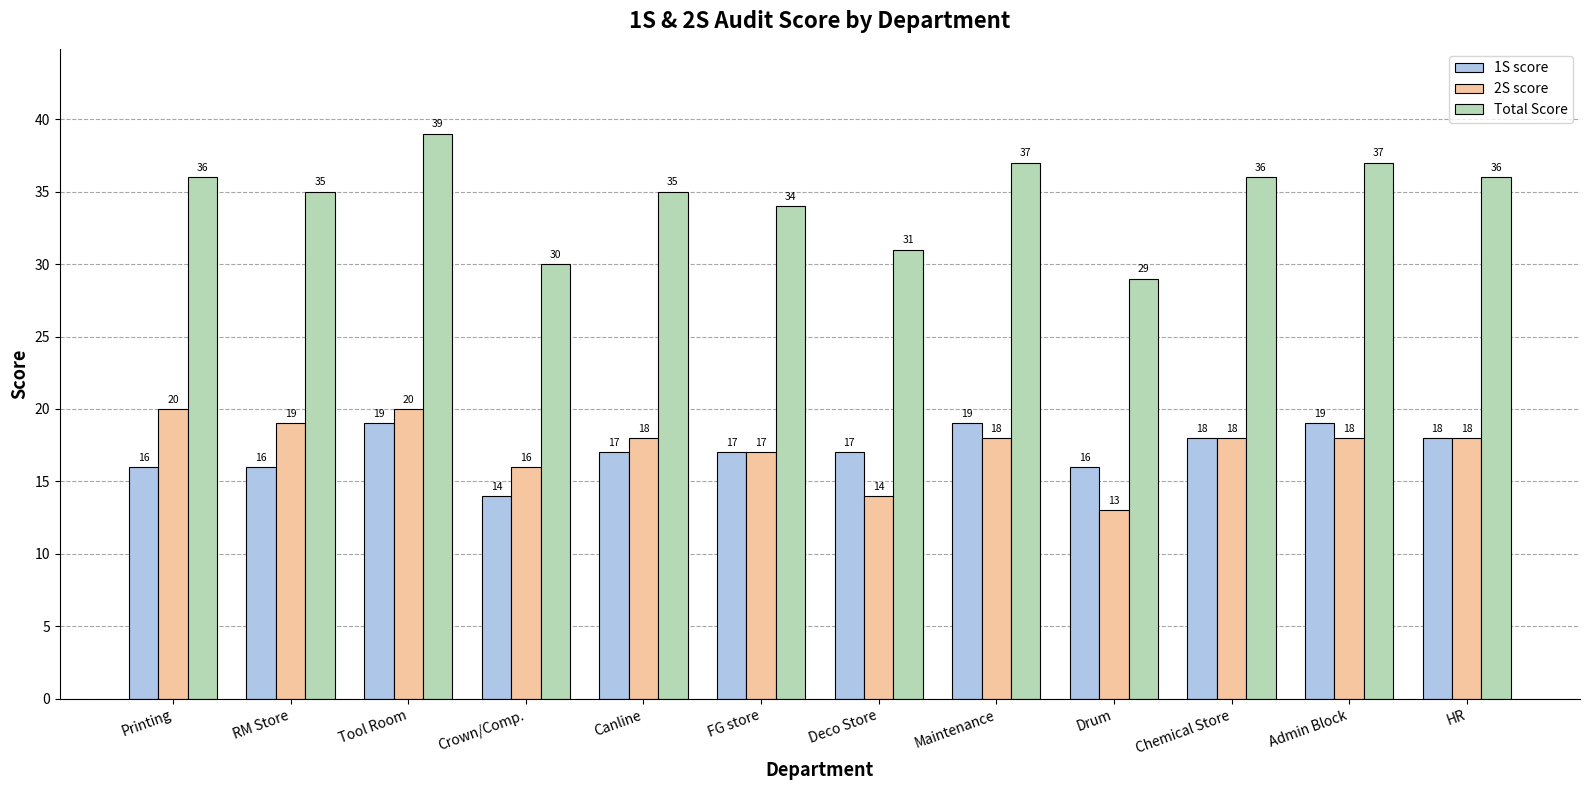

At which label does 2S score first exceed 18?

Printing